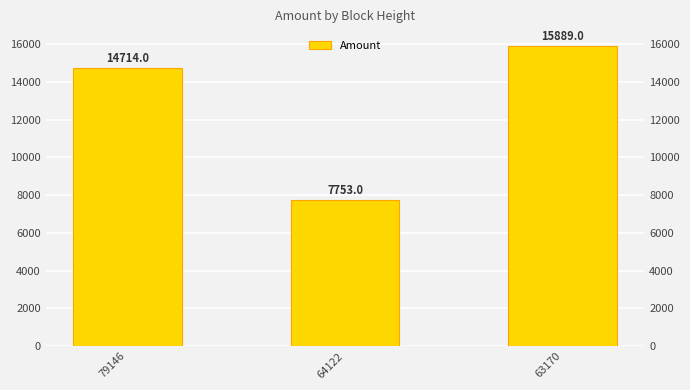

List the labels in order of value, smallest first.

64122, 79146, 63170